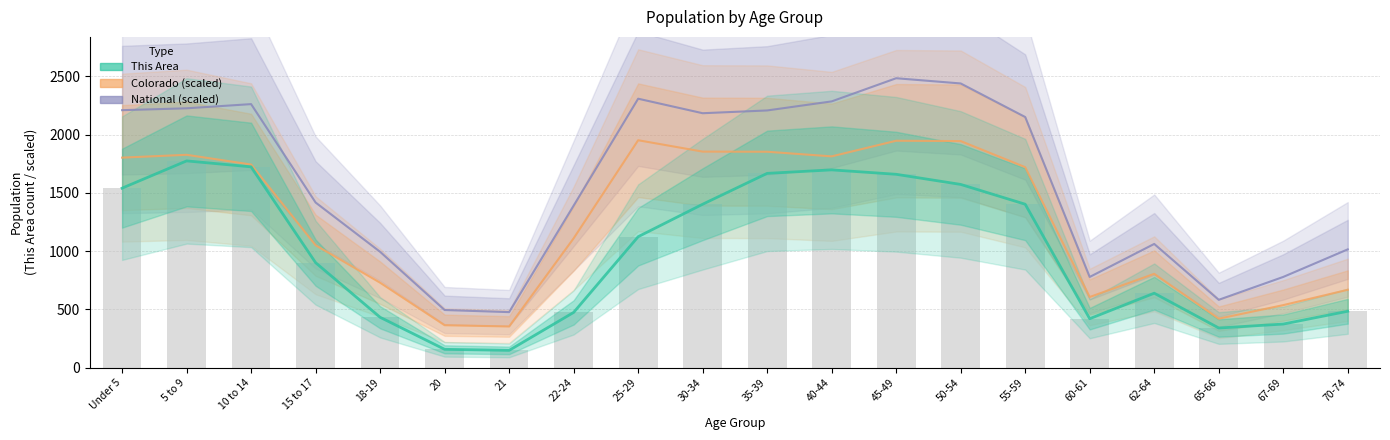

How many groups of bars are there?

20